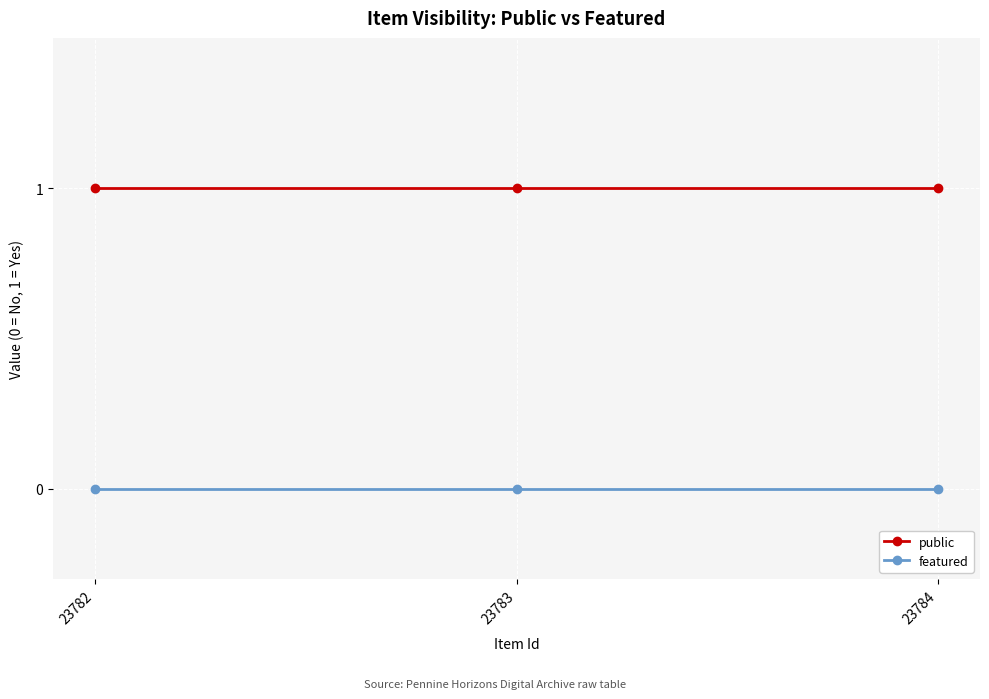

How many data points does each series have?

3